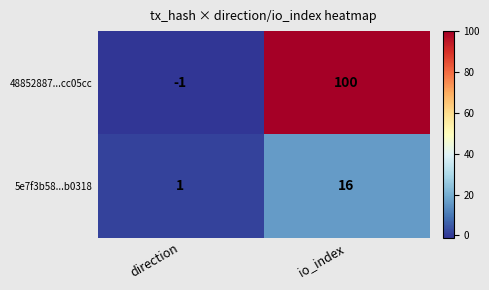

How many data points does each series have?

2